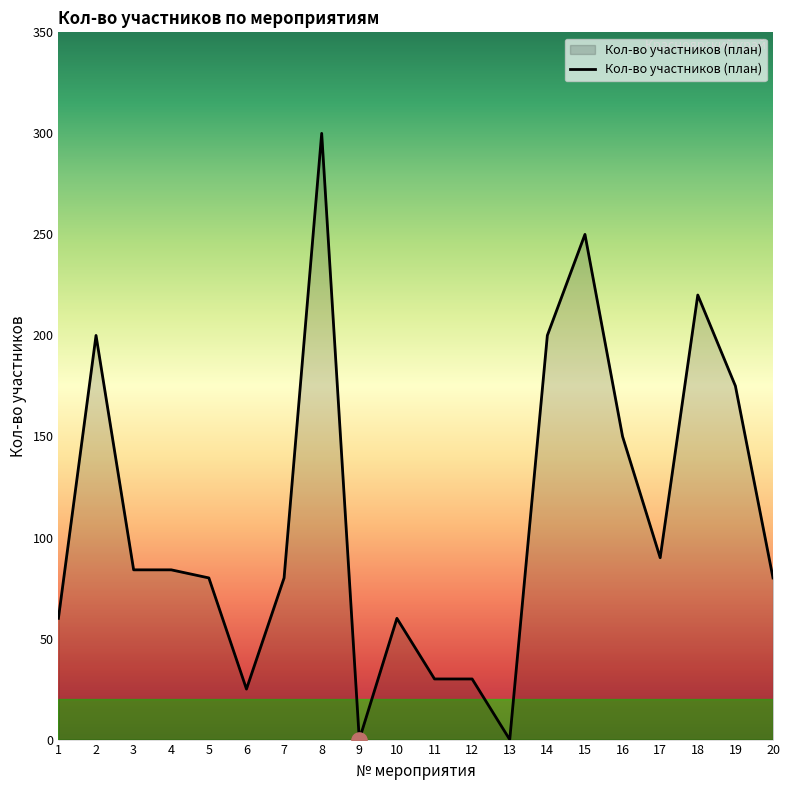

What is the change in value from 8 to 17?

-210